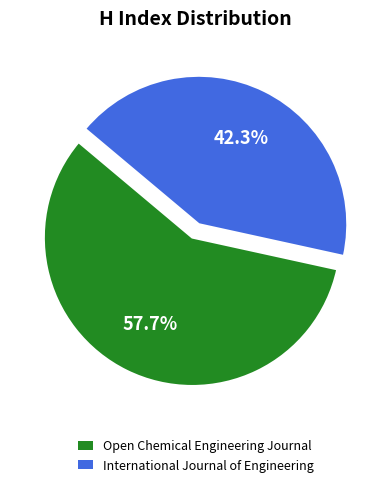

Rank the categories by value from highest to lowest.

Open Chemical Engineering Journal, International Journal of Engineering